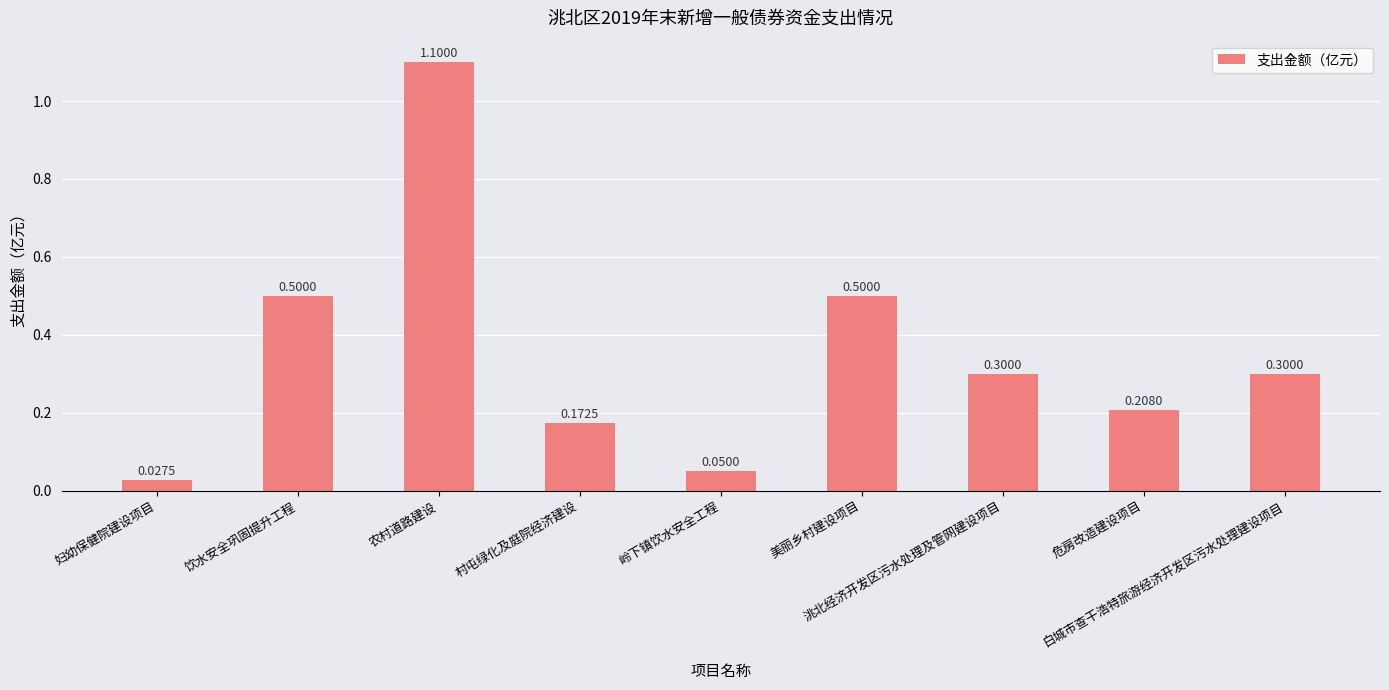

What is the difference between the maximum and minimum values?

1.1